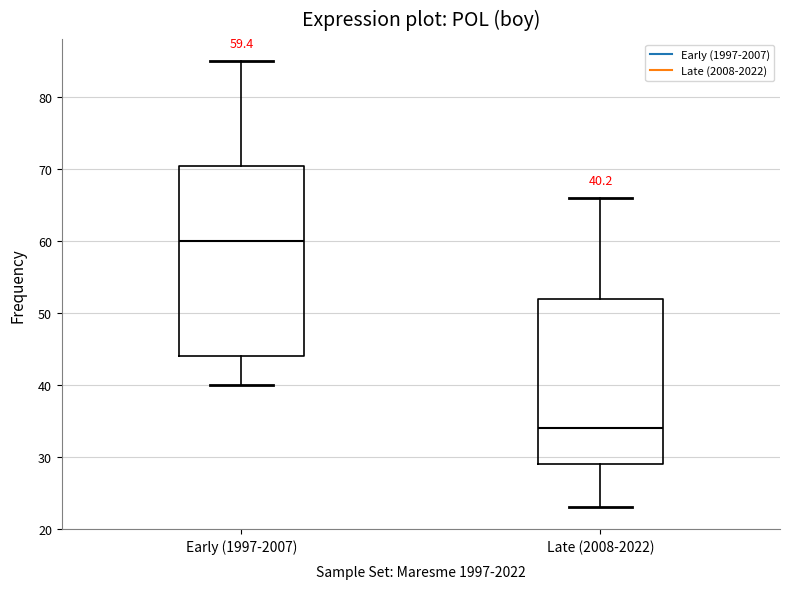

Comparing the boxes themselves (not the whiskers), which one is the tallest?

Early (1997-2007)